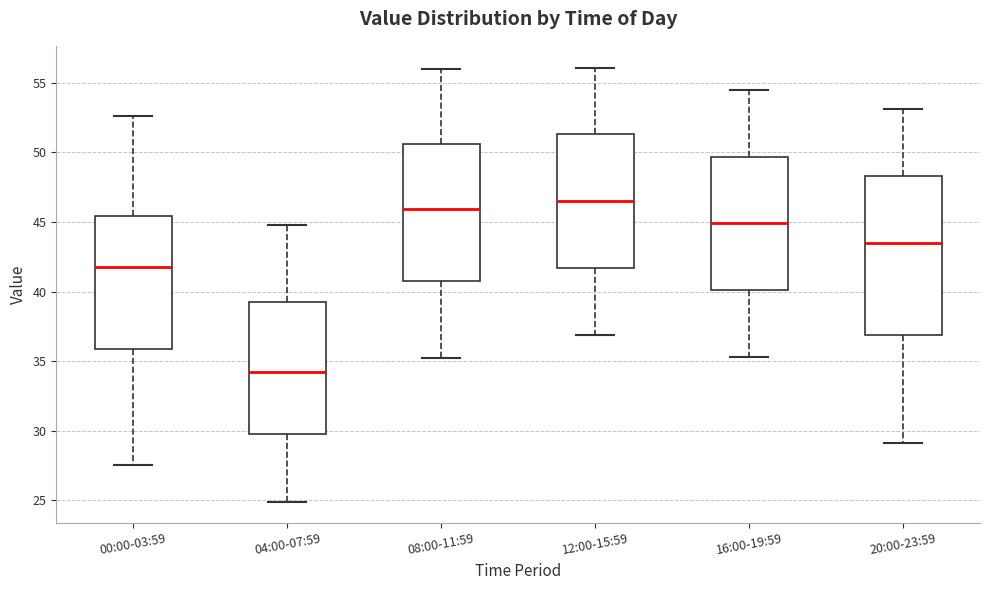

Which box is the tallest, from its lower edge to its upper edge?

20:00-23:59